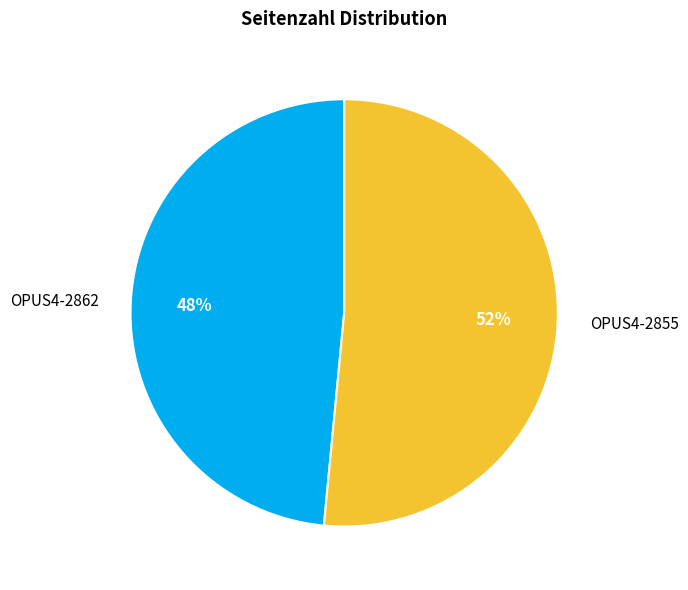

Rank the categories by value from highest to lowest.

OPUS4-2855, OPUS4-2862